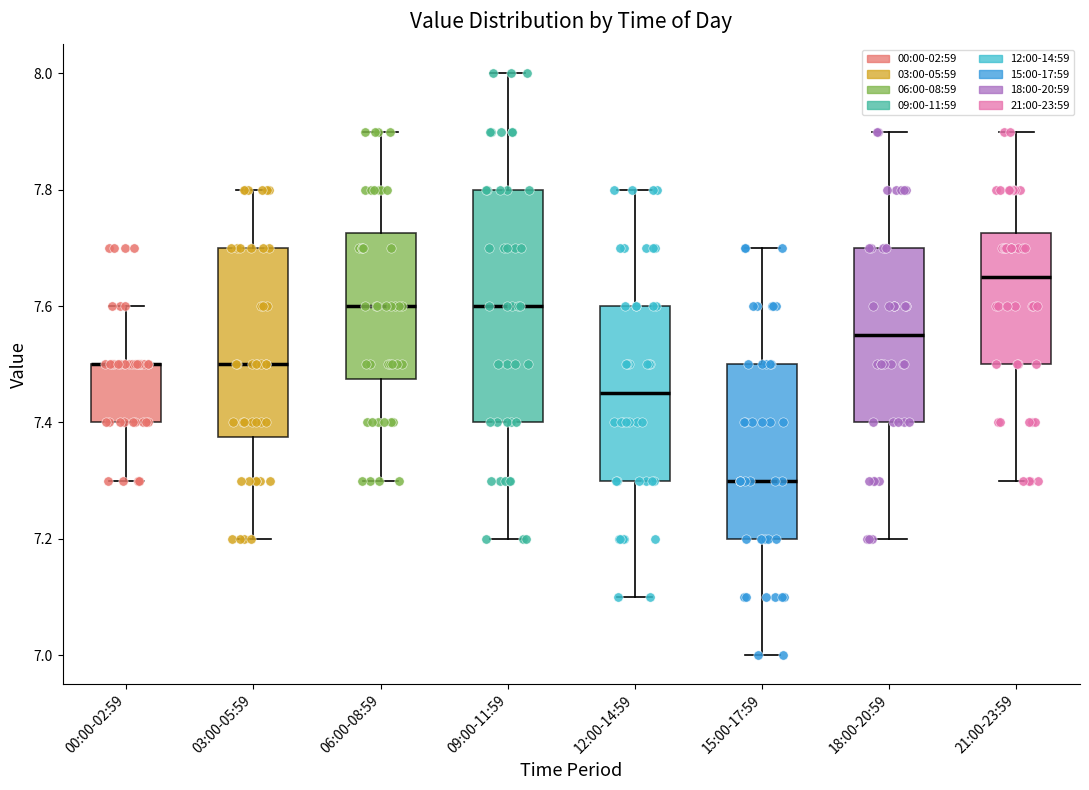

Where is the lower edge of the box for 18:00-20:59 on the y-axis? The values are not printed on the chart, so give them approximately, as read against the axis.

7.40